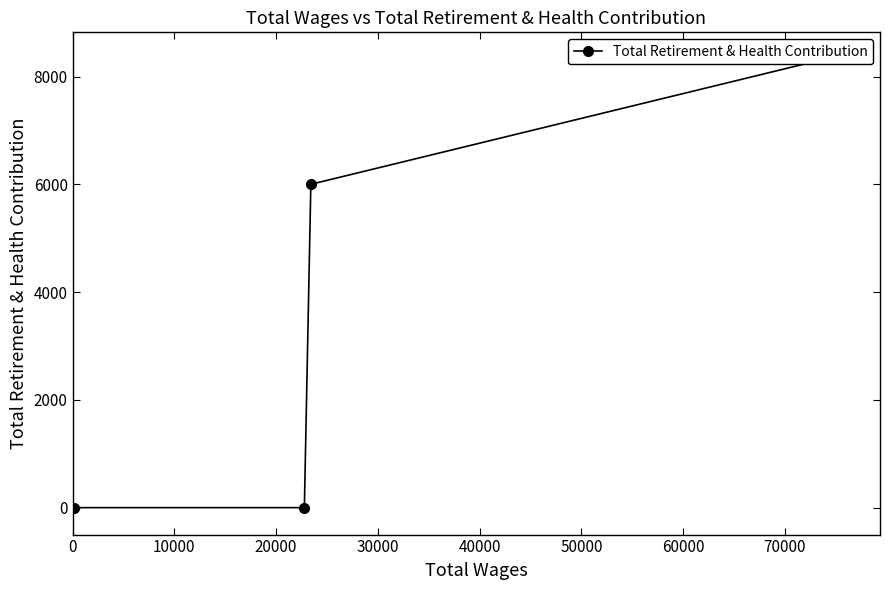

What is the sum of all values?

14400